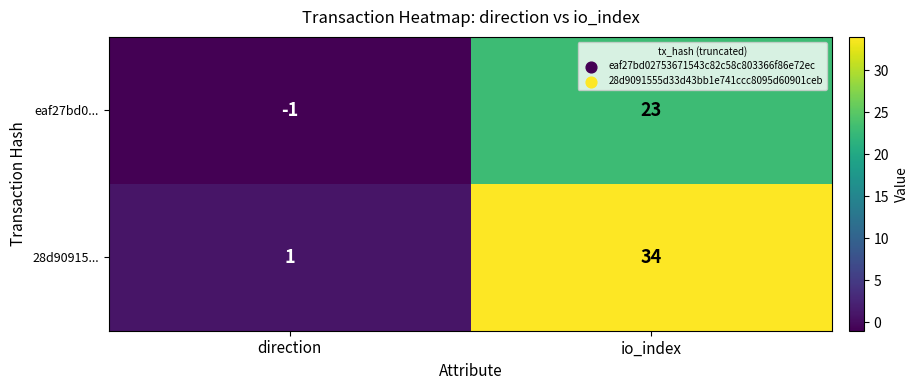

Between direction and io_index, which series saw the biggest shift?

28d90915...